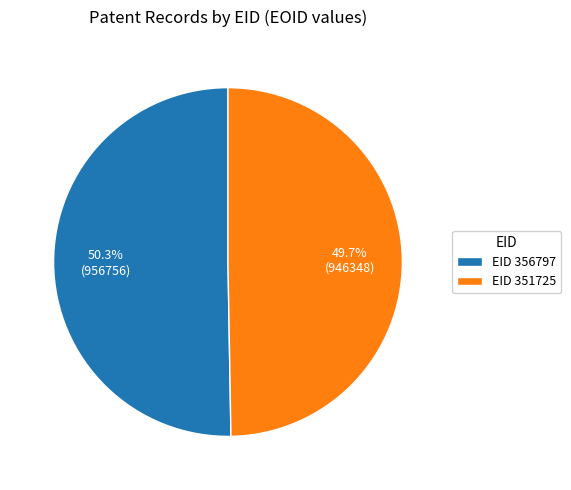

Rank the categories by value from lowest to highest.

EID 351725, EID 356797